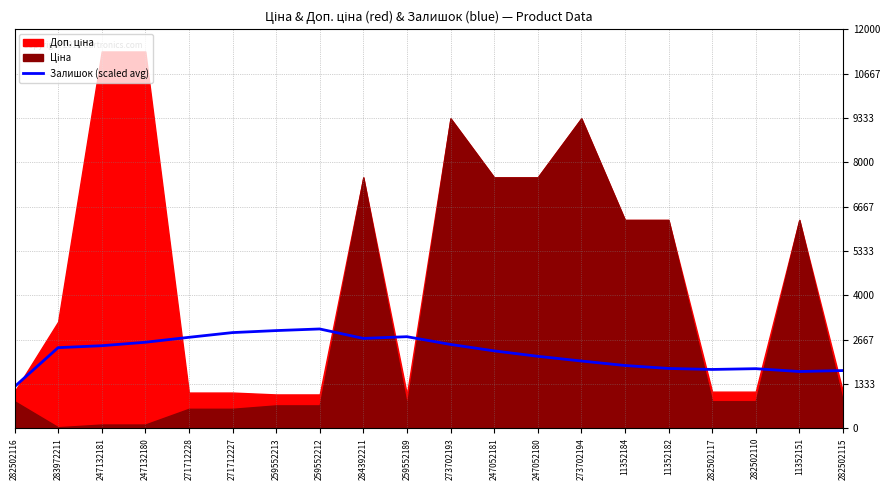

What is the lowest value of the Залишок (scaled avg) series?

1250.0